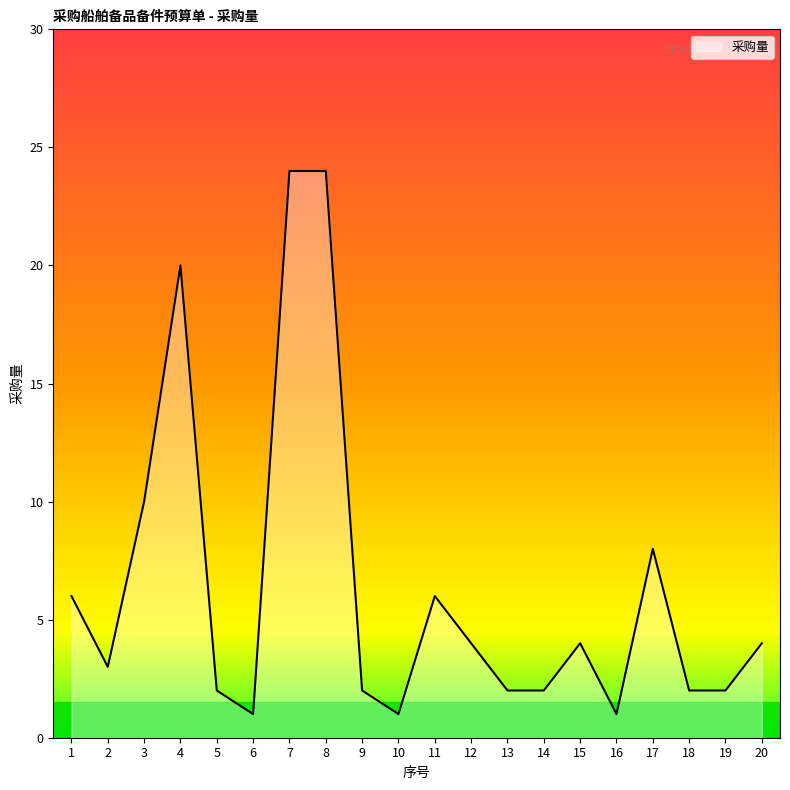

What is the greatest value displayed?

24